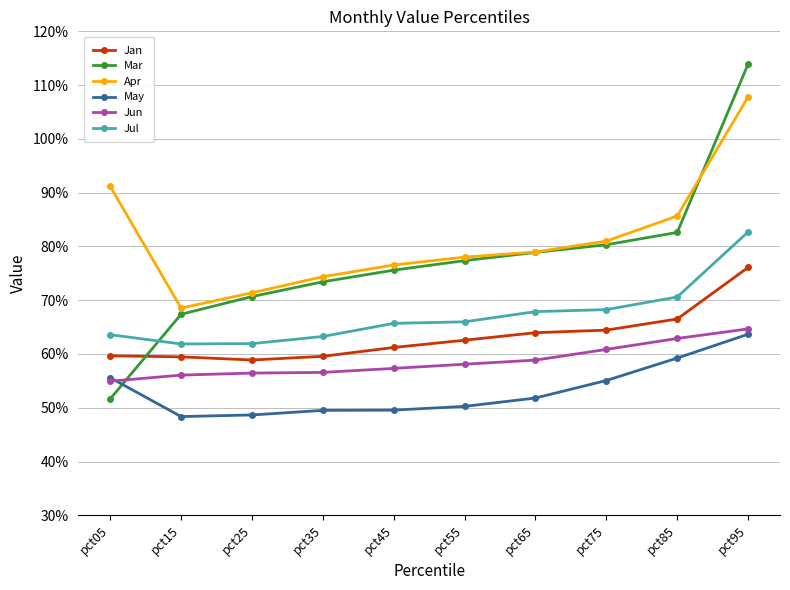

What is the minimum value shown in the chart?

0.5